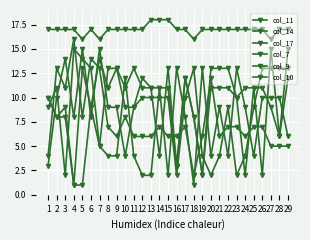

What is the sum of the col_9 values at 14 and 27?

21